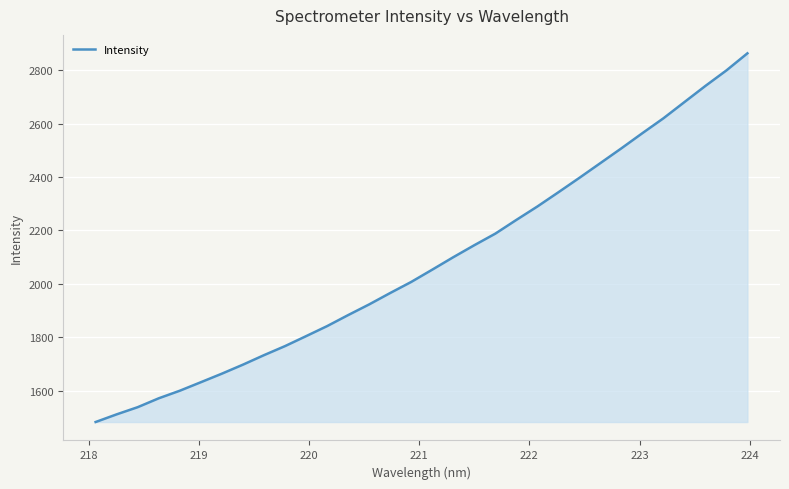

How many lines are shown in the chart?

1